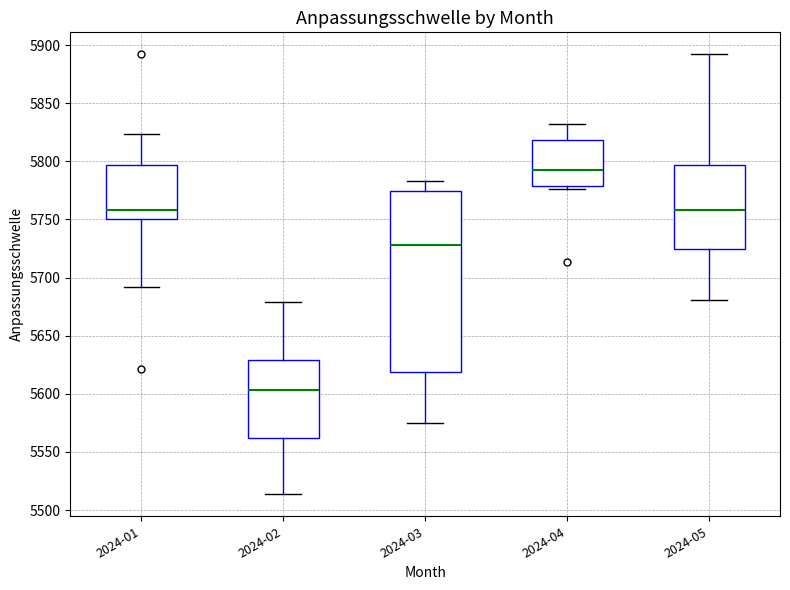

Reading left to right, read every box against the y-axis: the position of its median line, the range the box covers, and the ends of its whiskers. The values are not printed on the chart, so give them approximately, as read against the axis.

2024-01: median 5760, box 5750 to 5795, whiskers 5690 to 5825
2024-02: median 5605, box 5560 to 5630, whiskers 5515 to 5680
2024-03: median 5730, box 5620 to 5775, whiskers 5575 to 5785
2024-04: median 5790, box 5780 to 5820, whiskers 5775 to 5830
2024-05: median 5760, box 5725 to 5795, whiskers 5680 to 5890